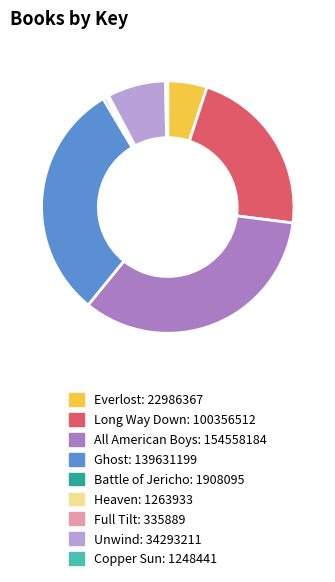

The Everlost slice represents 5% of the pie. True or false?

True